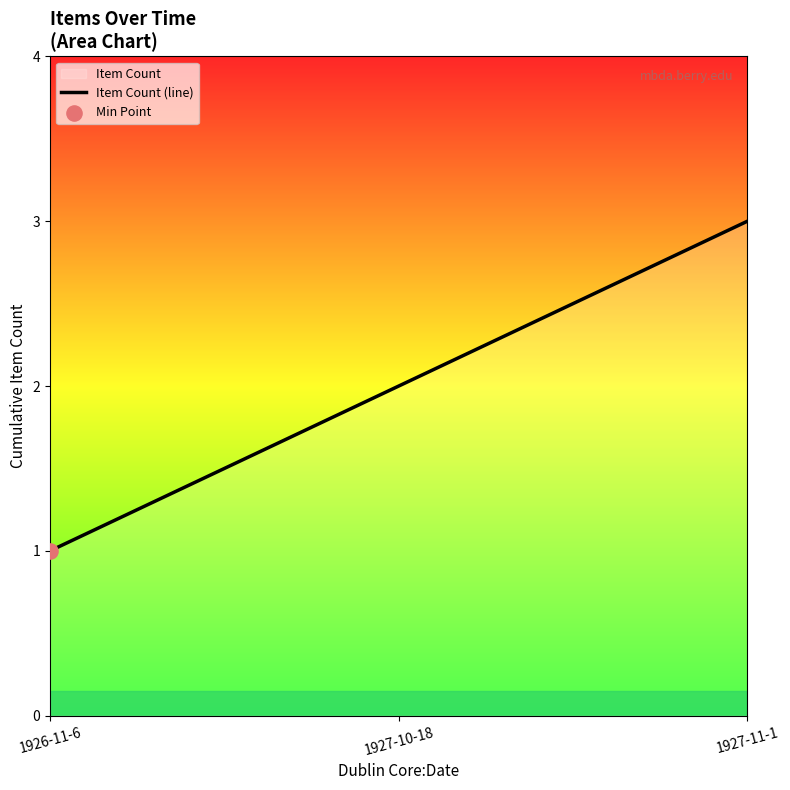

Between 1927-10-18 and 1926-11-6, which is larger?

1927-10-18